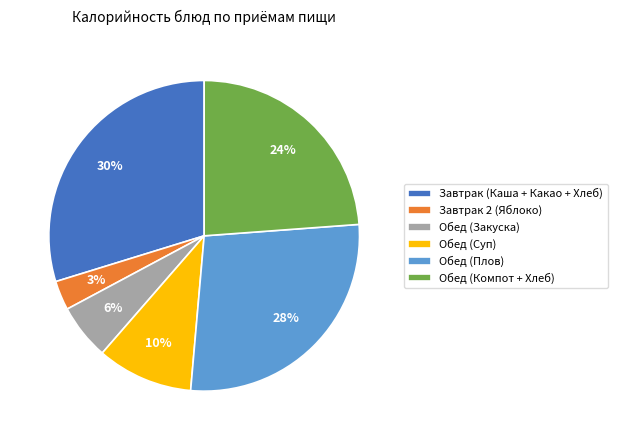

Approximately how many times larger is the value at Обед (Компот + Хлеб) compared to Завтрак (Каша + Какао + Хлеб)?

0.8